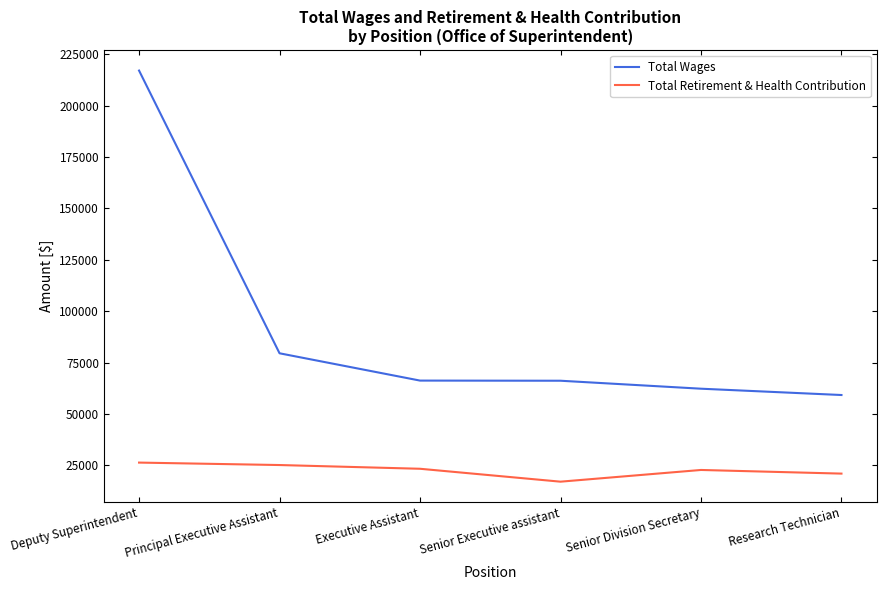

At which label does Total Wages reach its peak?

Deputy Superintendent